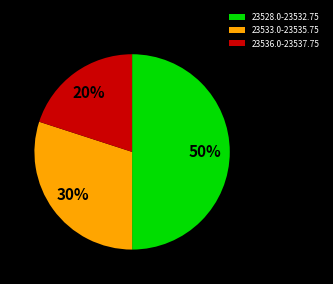

Which category has the smallest portion of the pie?

23536.0-23537.75